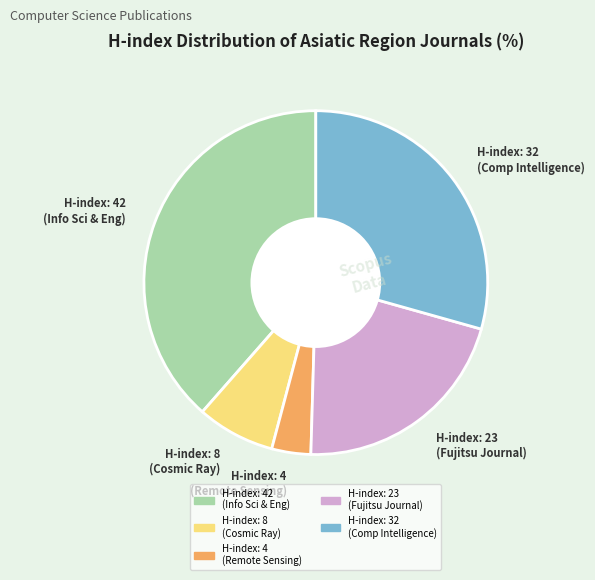

Is the sum of H-index: 42 (Info Sci & Eng) and H-index: 8 (Cosmic Ray) greater than half?

No